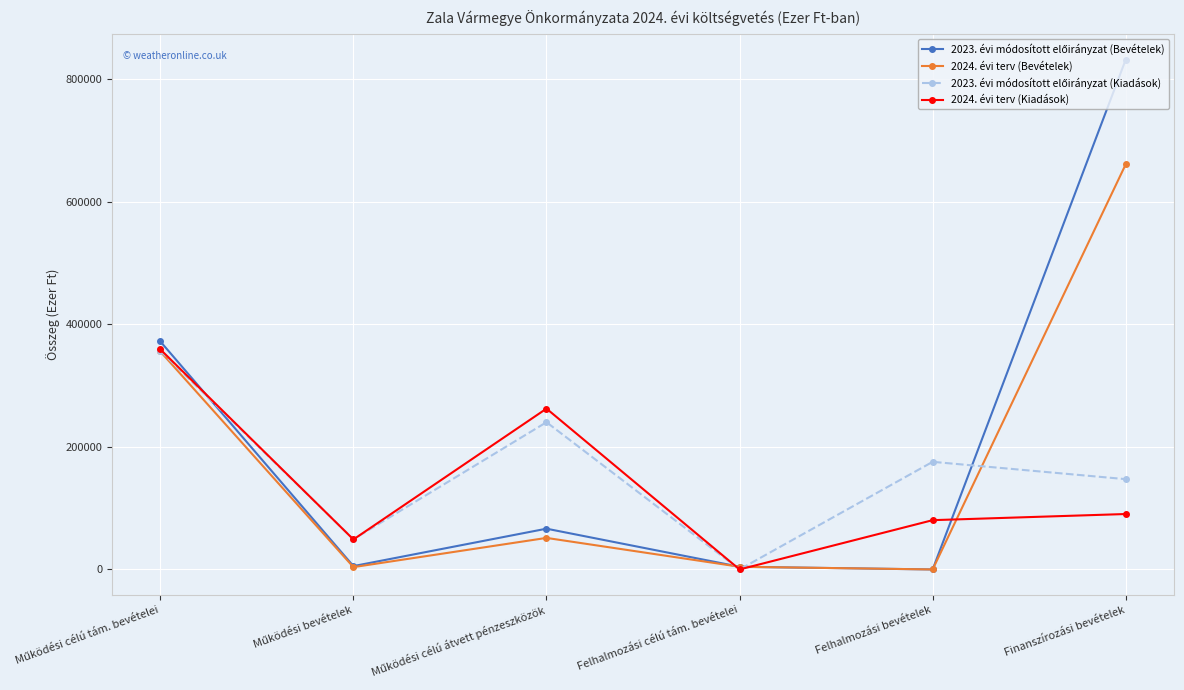

What is the value of the 2024. évi terv (Kiadások) point at the 5th from the left?

80413